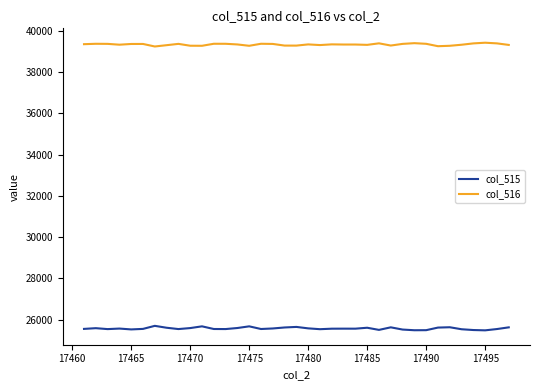

What is the minimum value shown in the chart?

25477